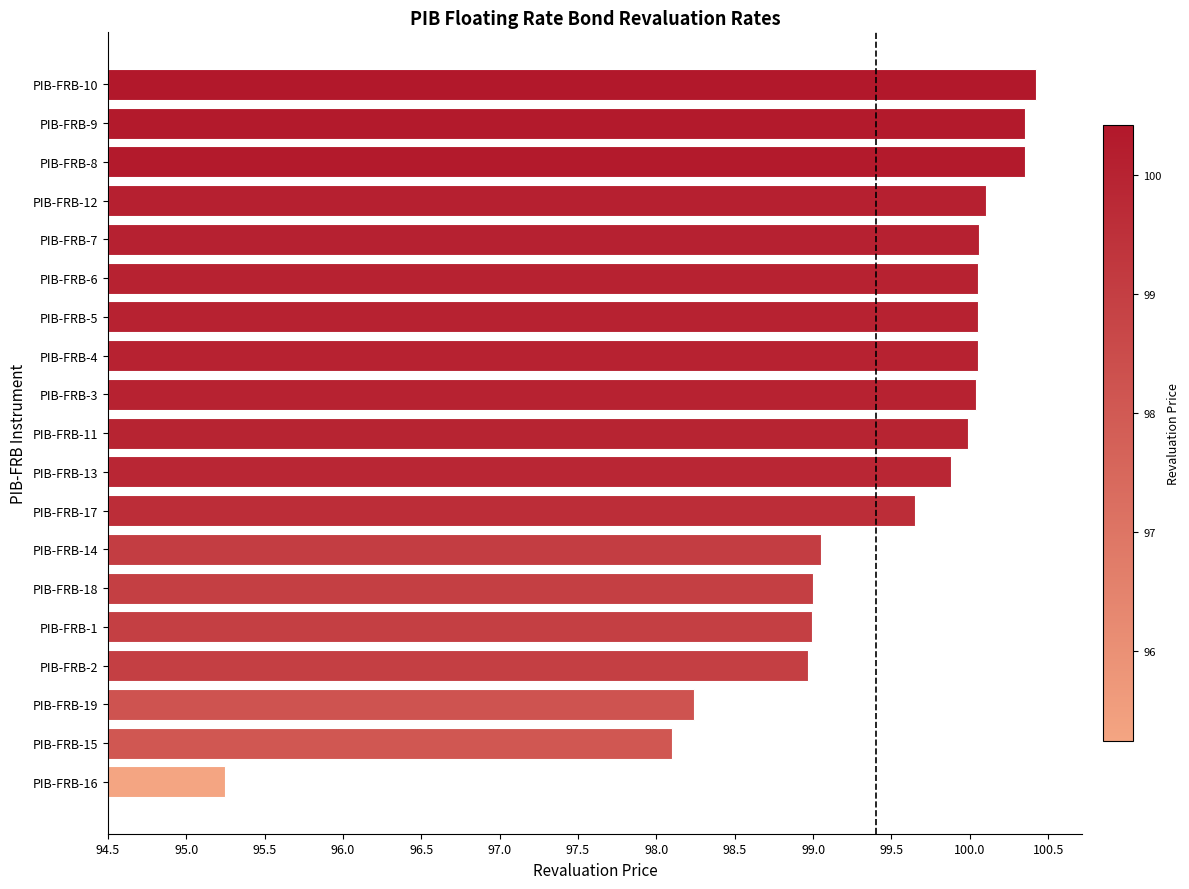

Are the bars horizontal?

Yes